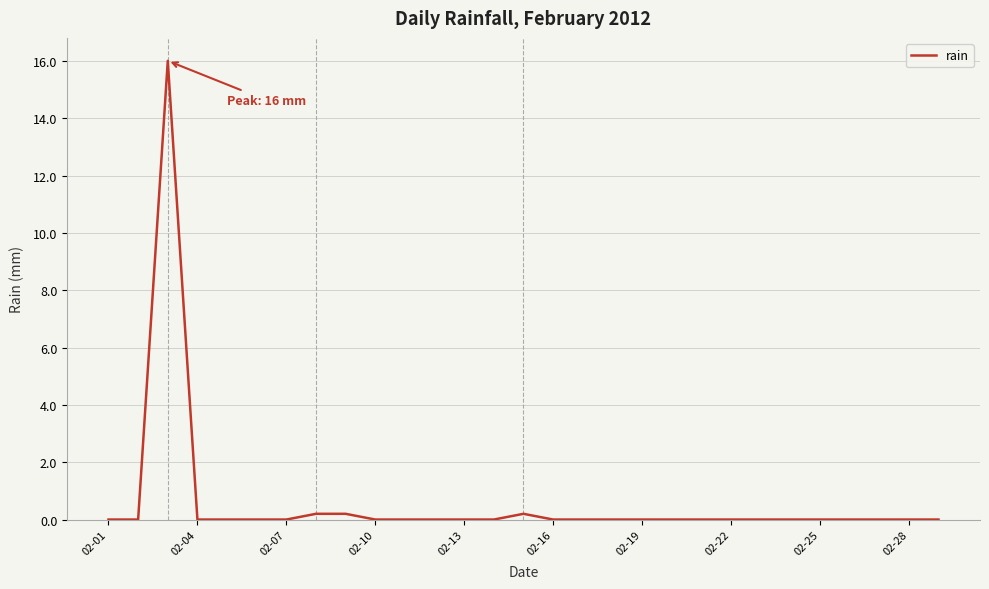

What is the maximum value shown in the chart?

16.0